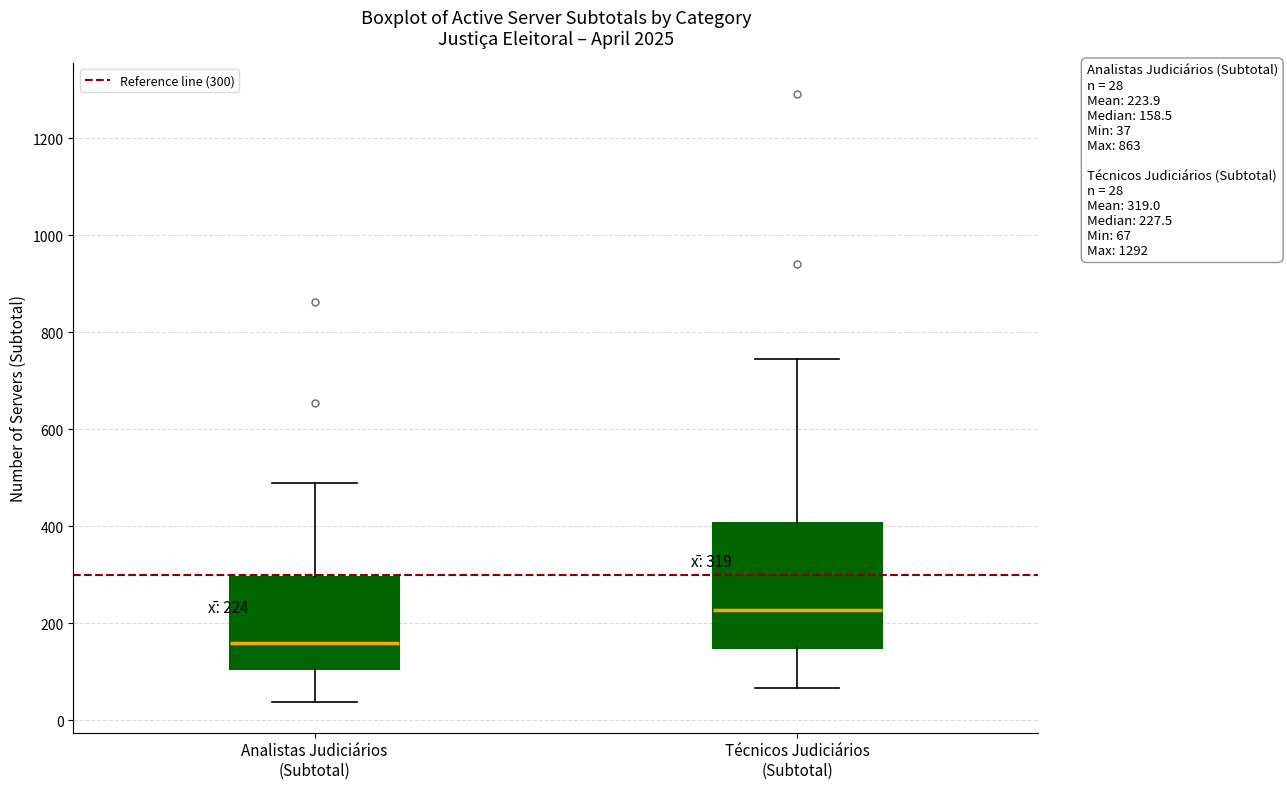

Comparing the boxes themselves (not the whiskers), which one is the tallest?

Técnicos Judiciários (Subtotal)